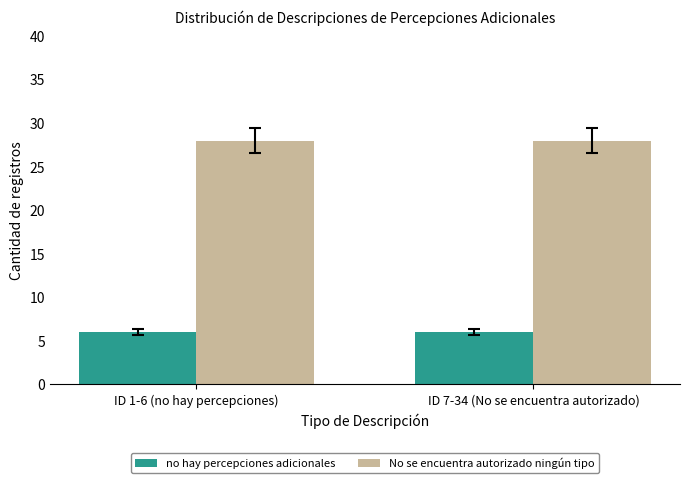

Reading right to left, list all the values displayed in this chart.

no hay percepciones adicionales: 6	6
No se encuentra autorizado ningún tipo: 28	28